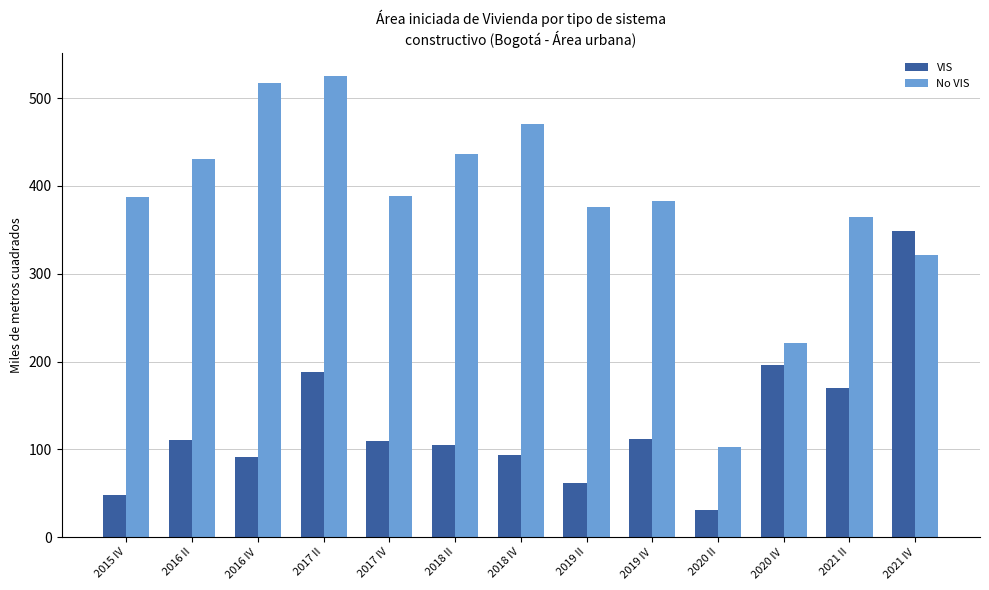

What is the minimum value shown in the chart?

31.5